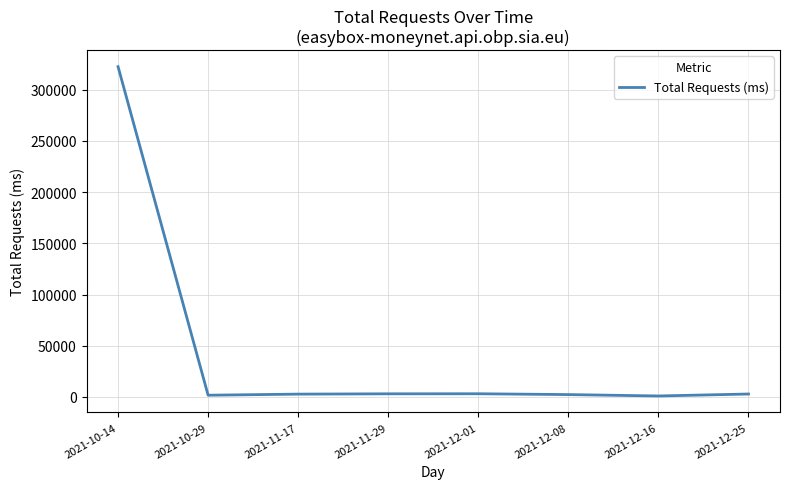

At which label does the data first exceed 2896?

2021-10-14